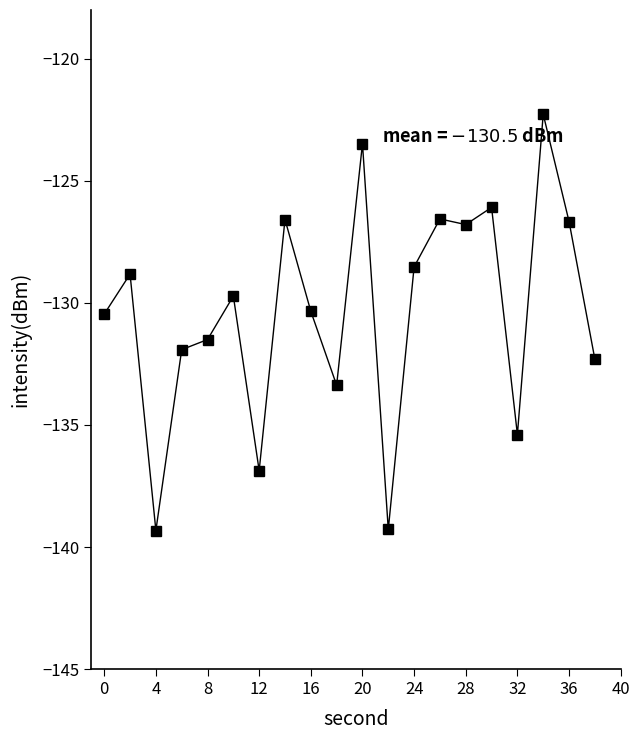

True or false: there are more than 1 points higher than both neighbors.

True